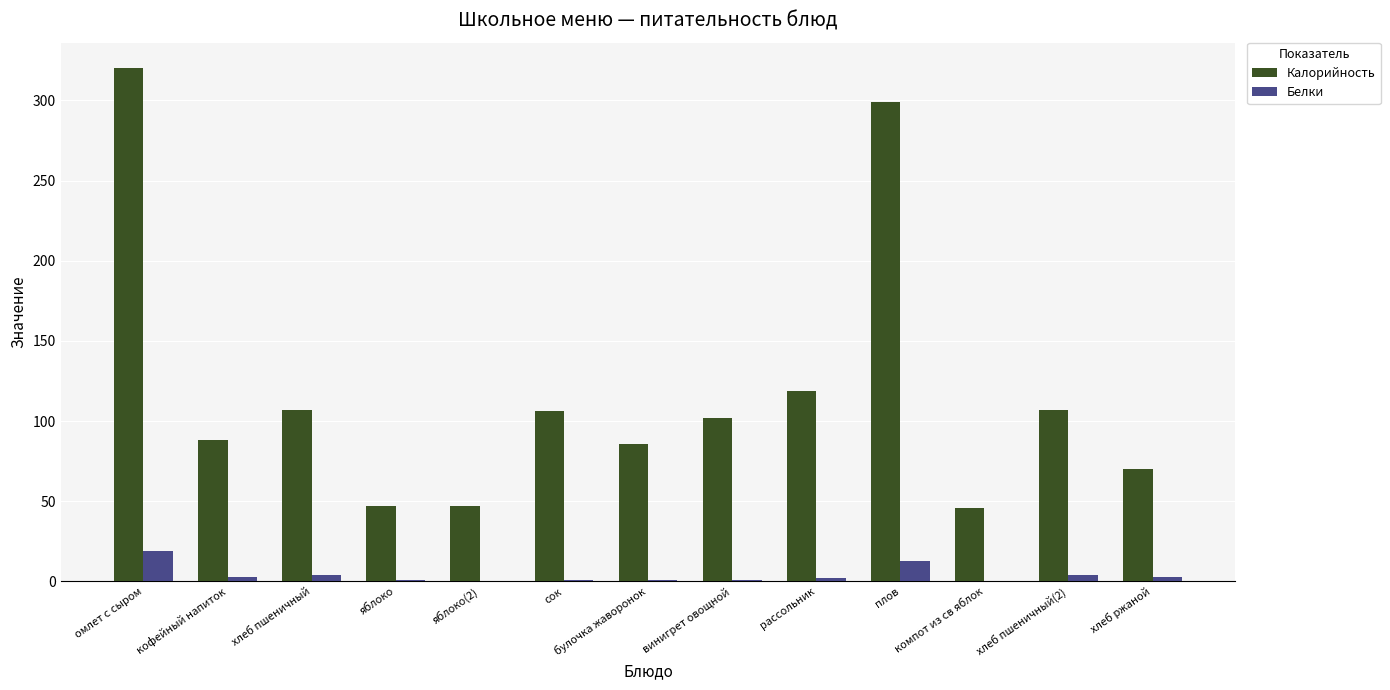

Which series changed the most between винигрет овощной and хлеб ржаной?

Калорийность